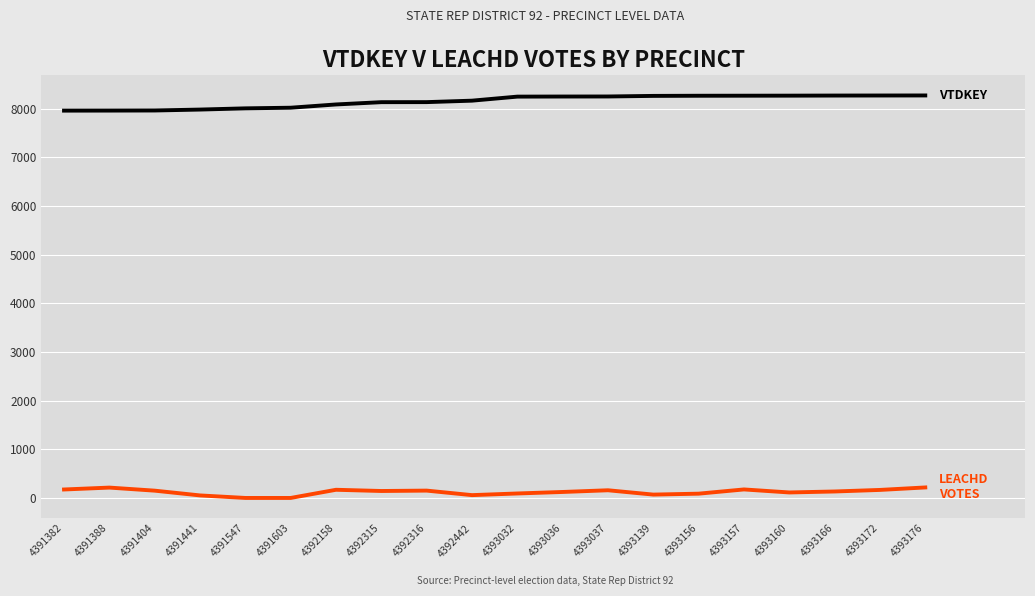

What is the difference between the highest and lowest values at 4393176?

8058